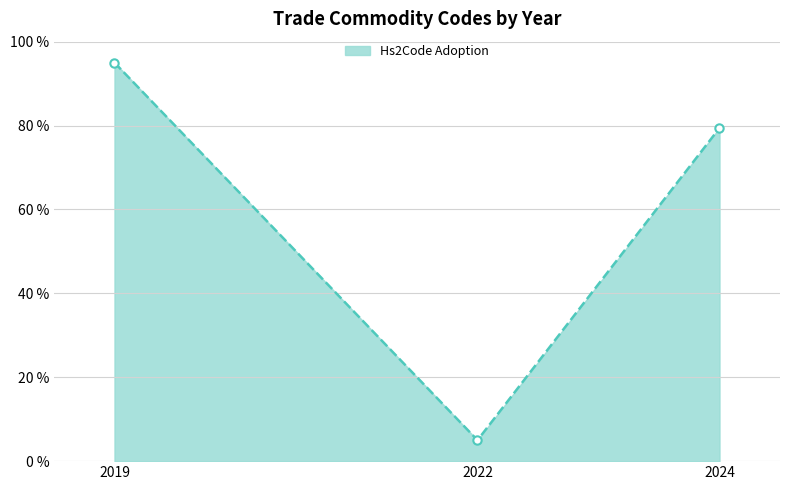

How many categories are shown in the chart?

3